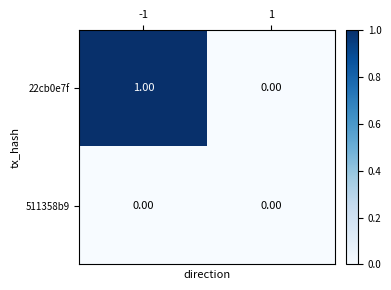

Which series has the largest total across all categories?

22cb0e7f